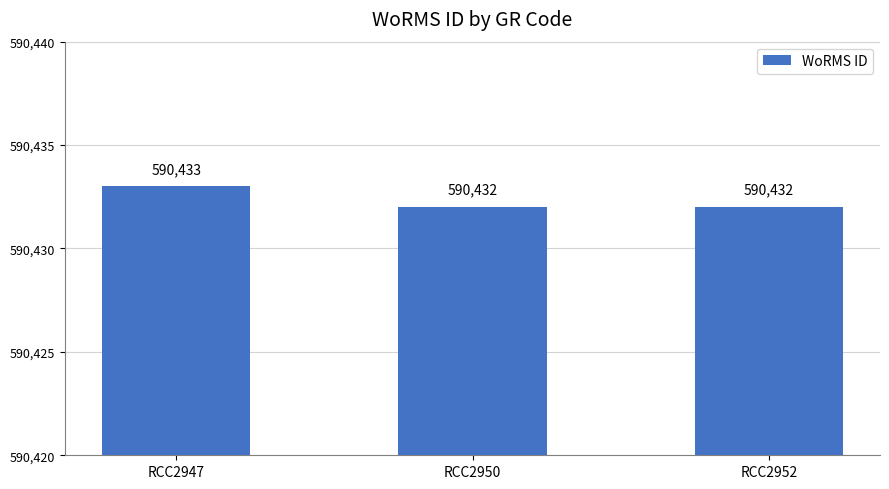

Does the chart contain any negative values?

No